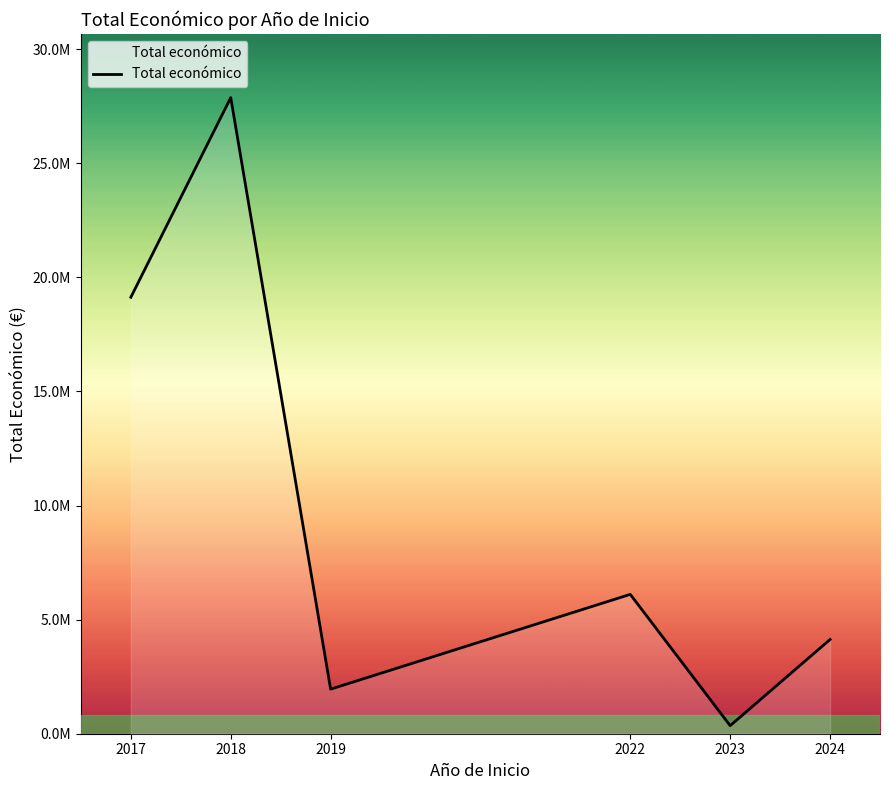

What is the average value?

9923701